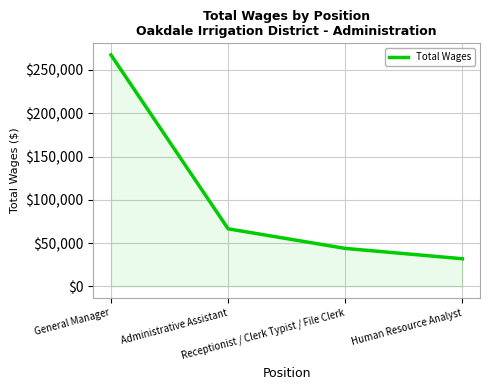

What is the maximum value shown in the chart?

267276